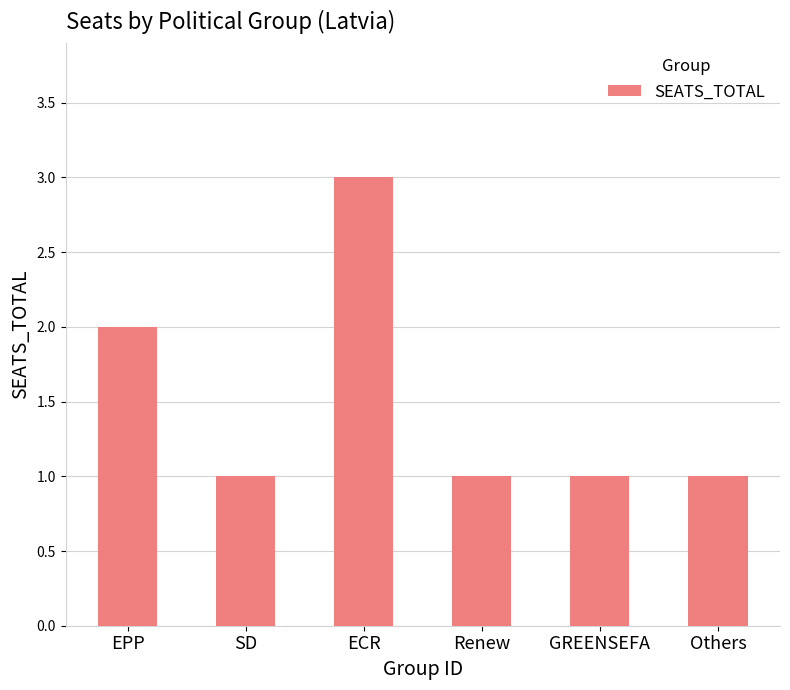

Which has a higher value, EPP or ECR?

ECR